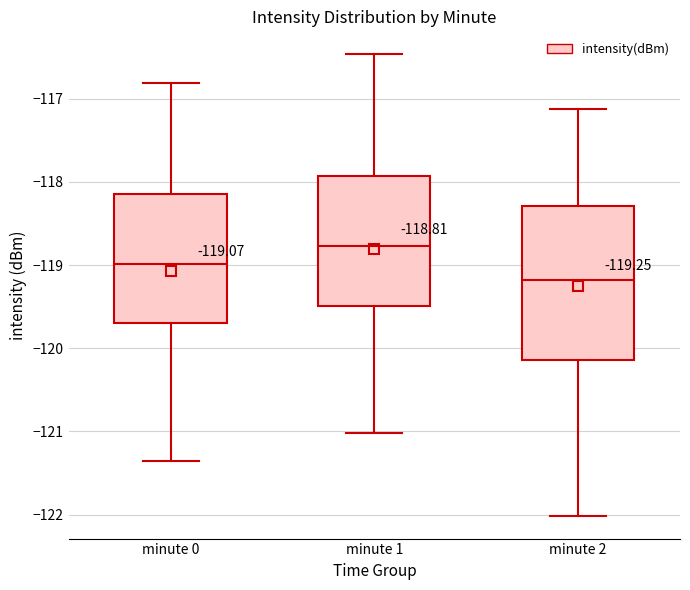

Which box is the tallest, from its lower edge to its upper edge?

minute 2